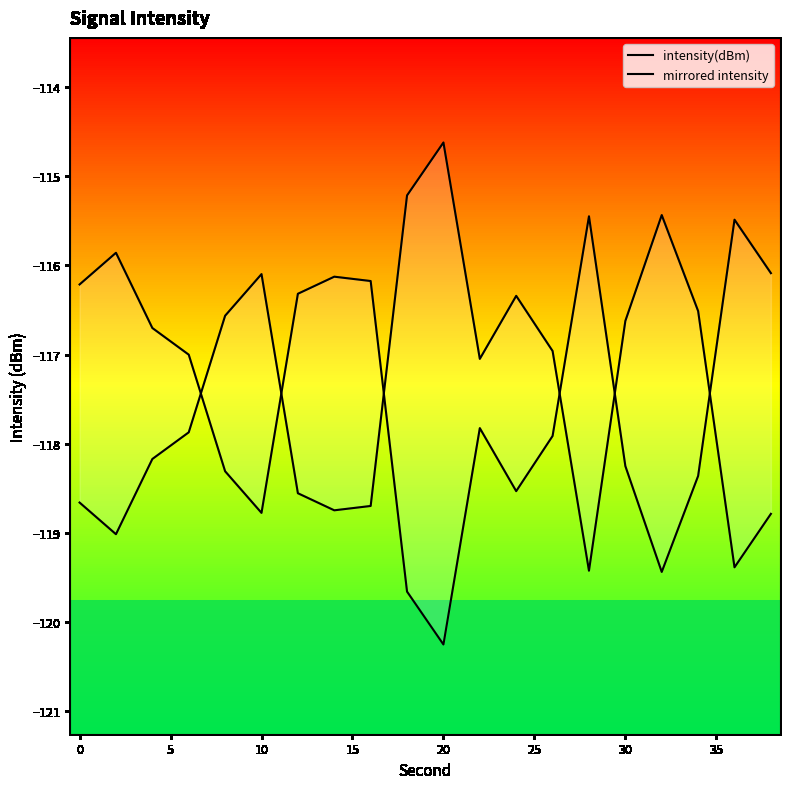

True or false: mirrored intensity has a value of -51.5 at 16.

False